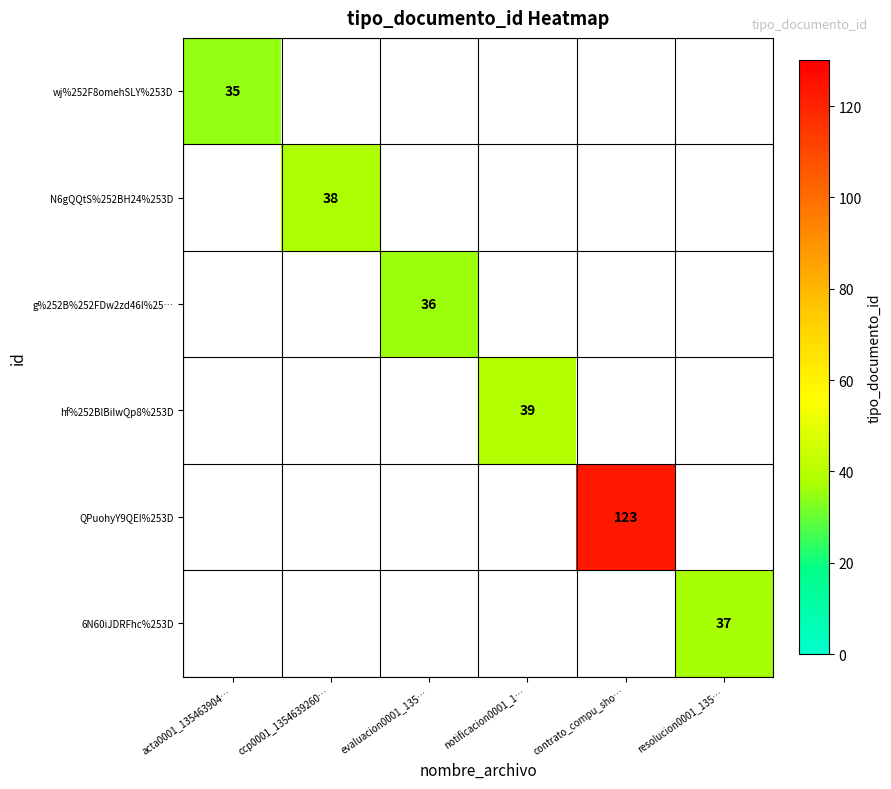

The g%252B%252FDw2zd46I%25… series shows 36 at evaluacion0001_135…. True or false?

True